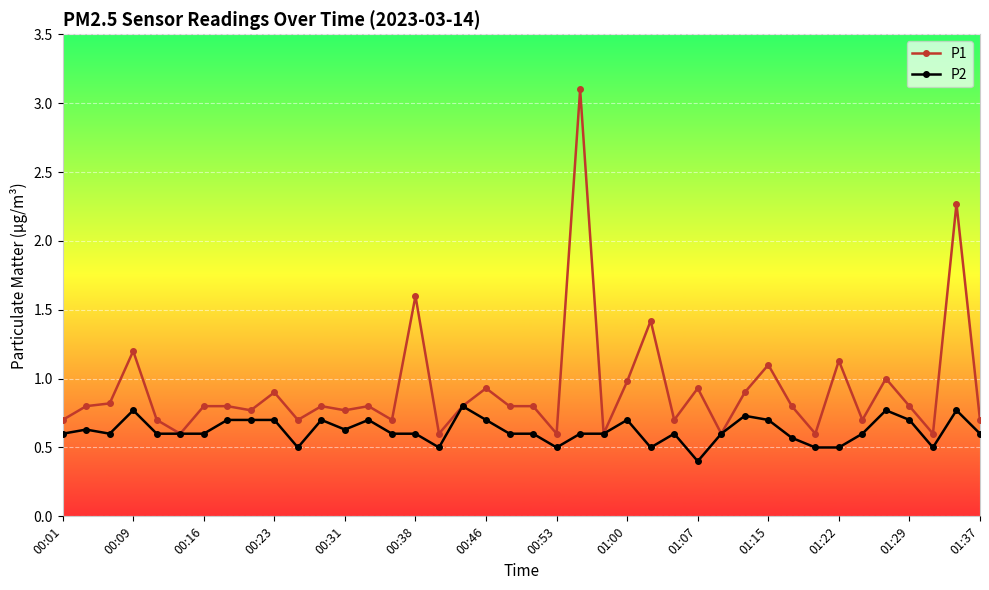

What is the highest value of the P2 series?

0.8